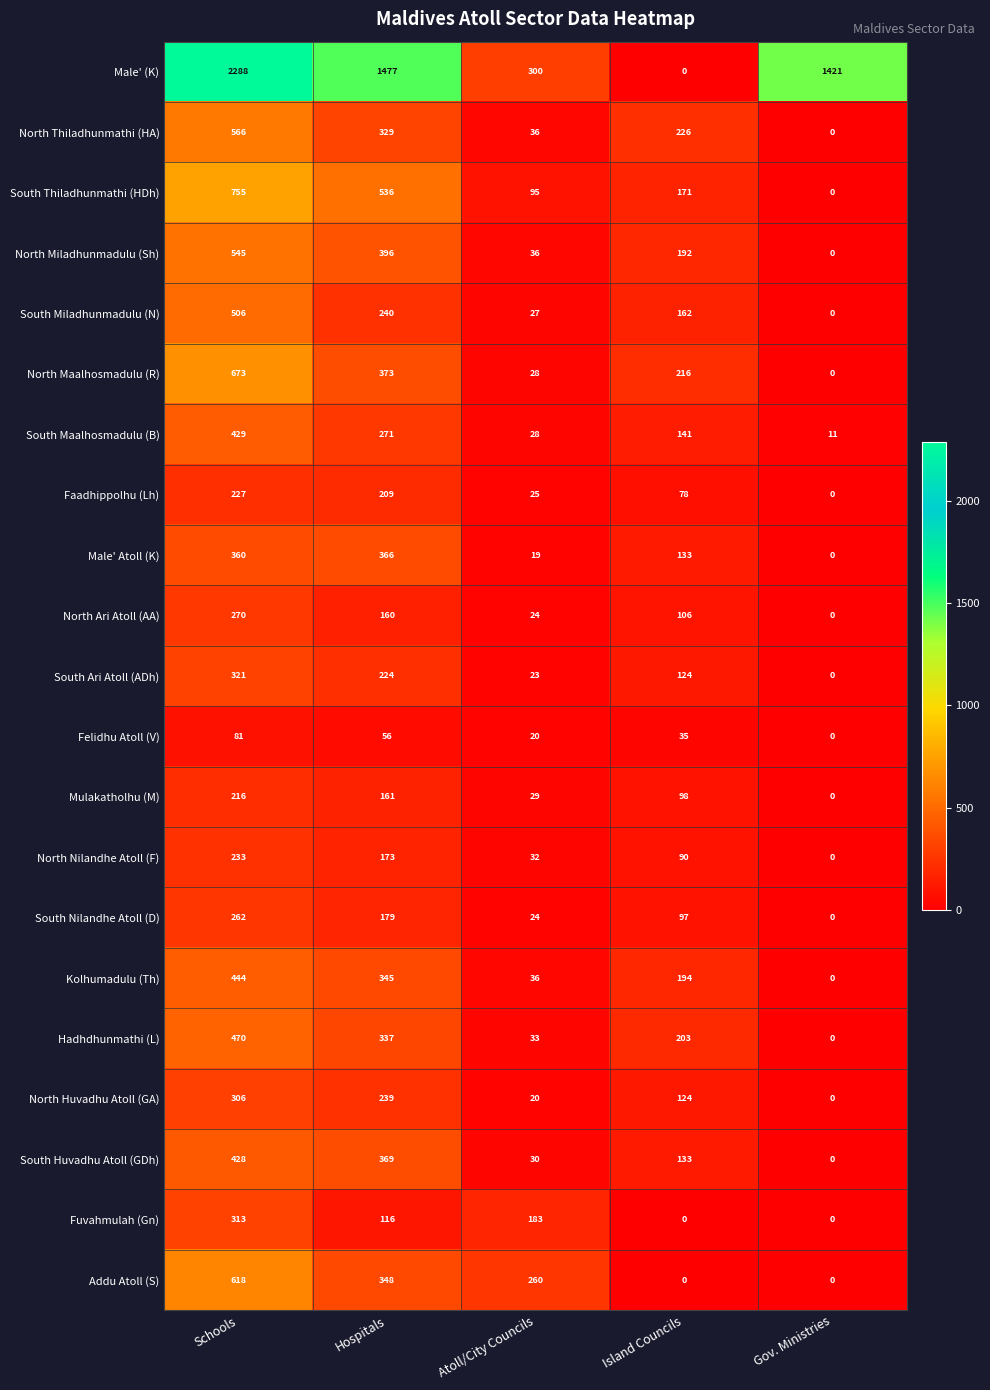

How many distinct data groups are displayed?

21